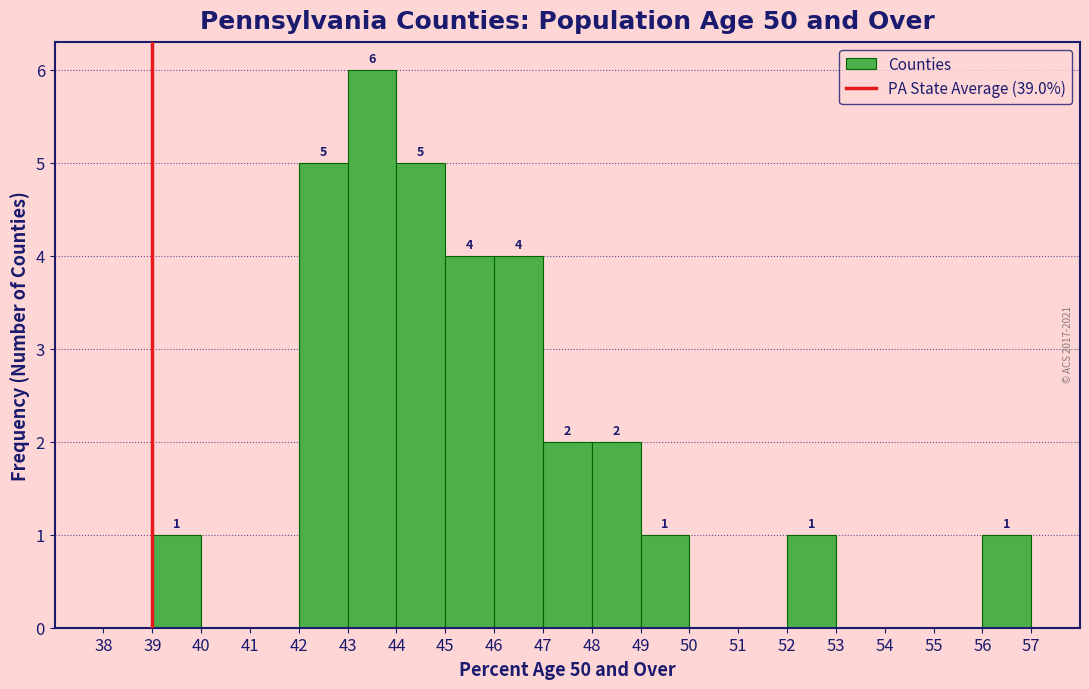

Over which range of the x-axis is the bar tallest?

43 to 44